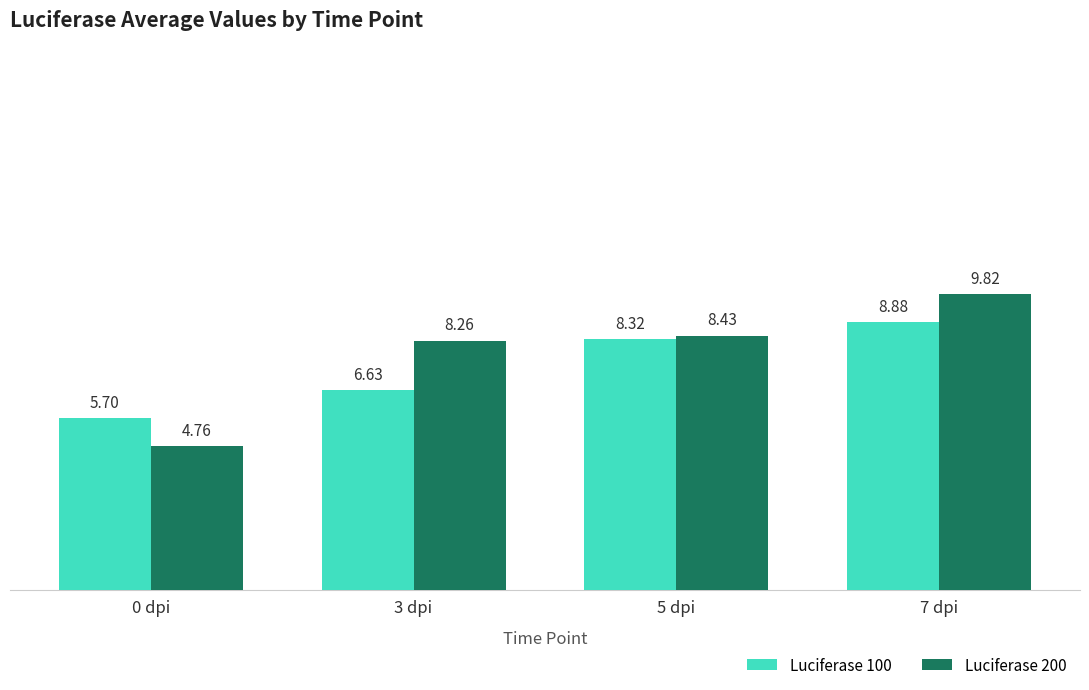

Does the chart contain any negative values?

No